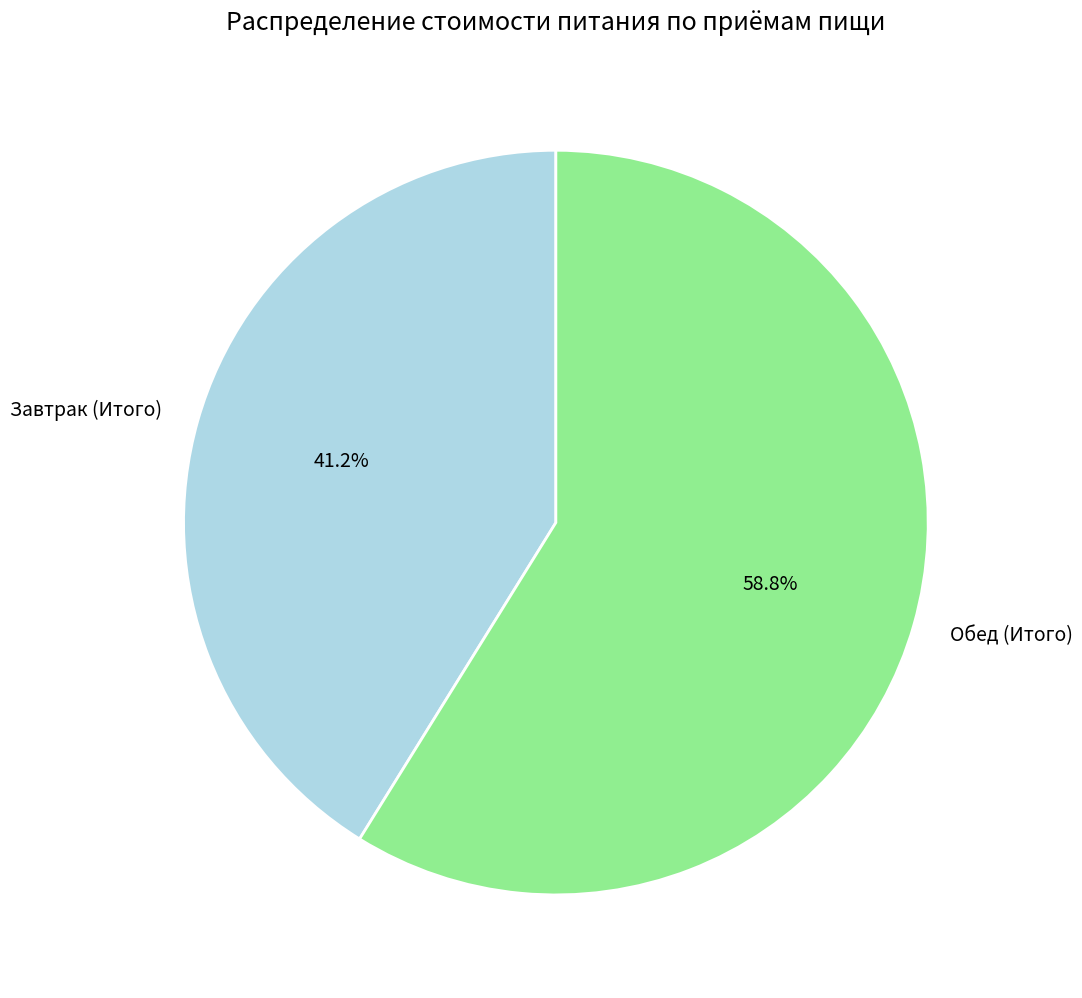

Which category accounts for the majority?

Обед (Итого)